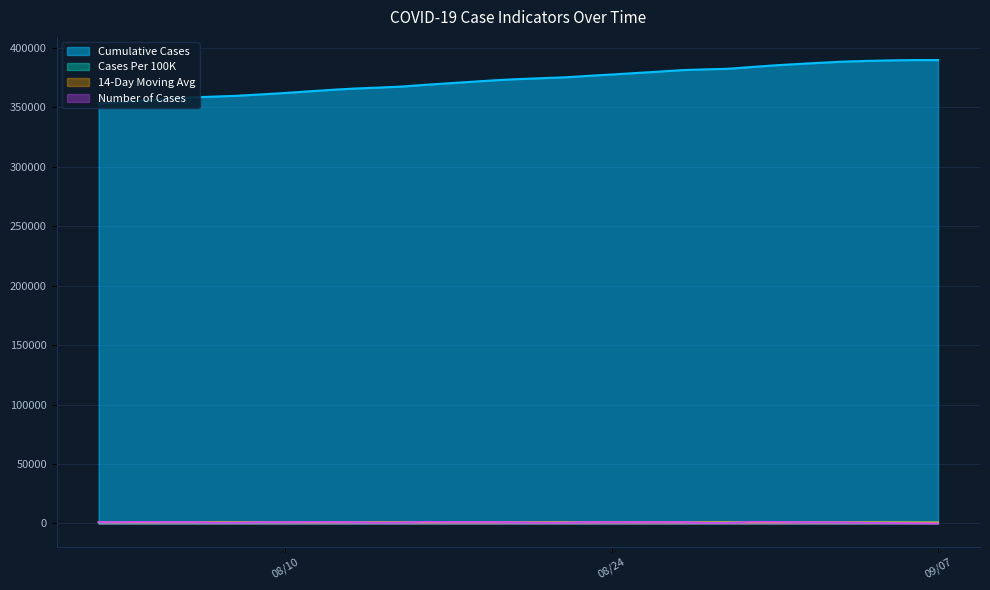

Is the value of Cumulative Cases at 08/09/2021 greater than the value of 14-Day Moving Average at 09/02/2021?

Yes